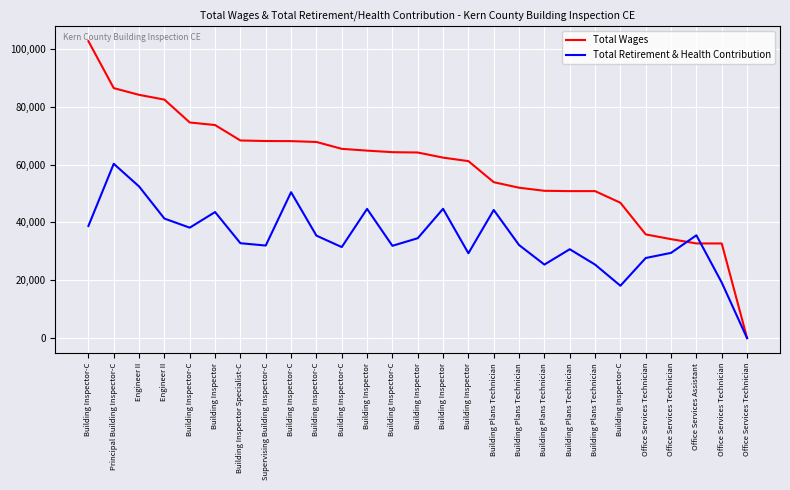

True or false: Total Retirement & Health Contribution has a value of 58937 at Building Inspector Specialist-C.

False